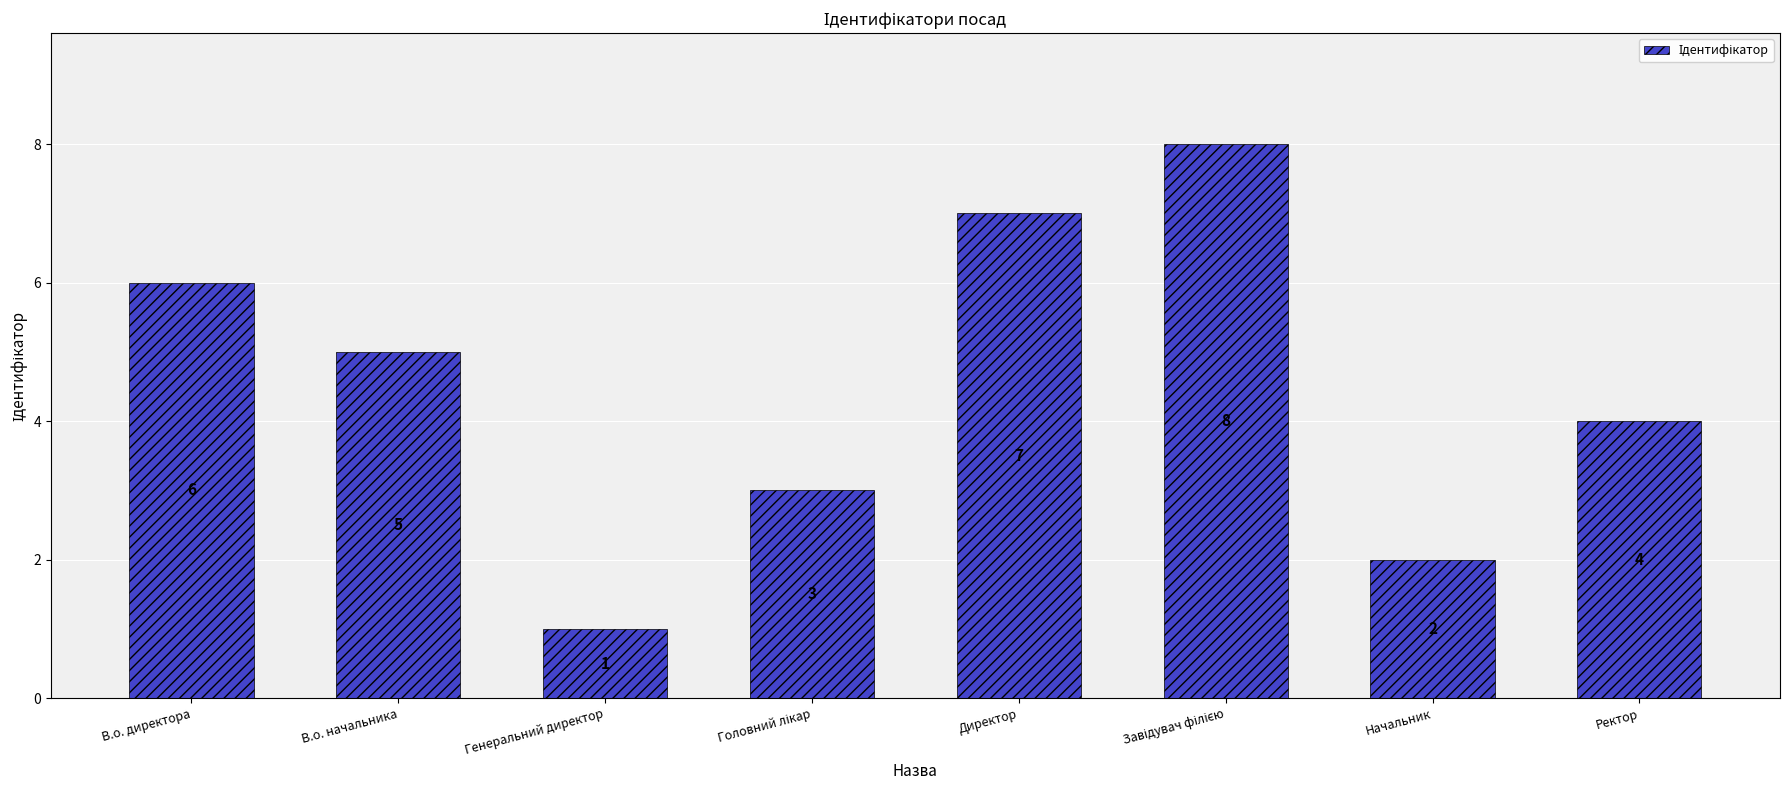

What is the difference between the second highest and minimum values?

6